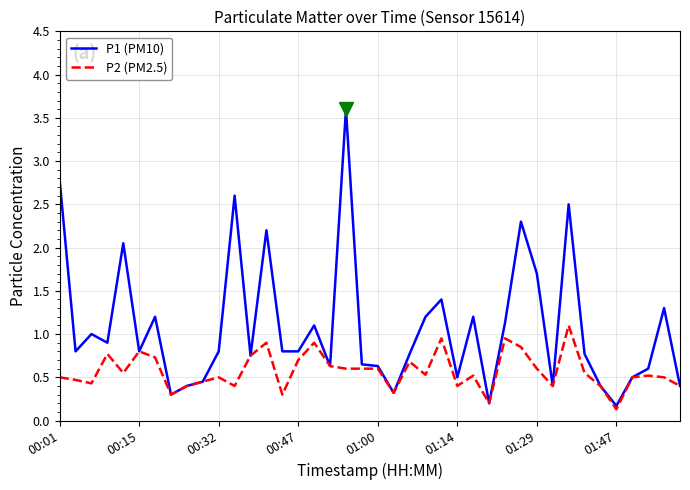

At how many categories does at least one series exceed 2?

7